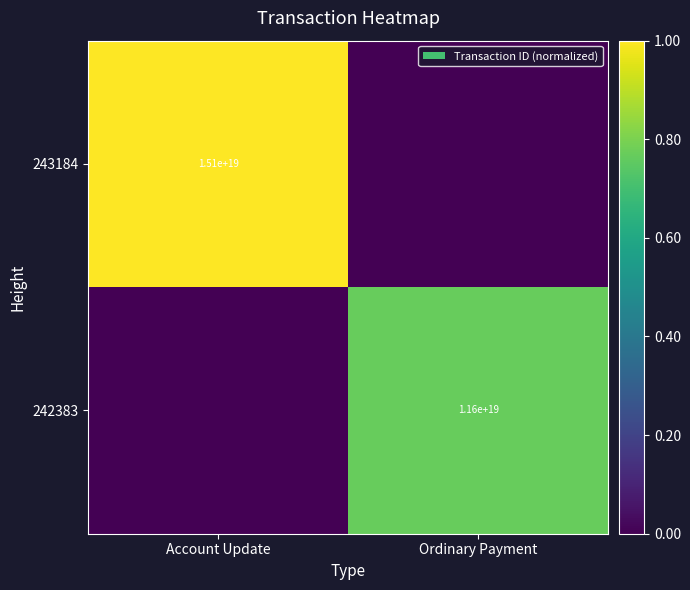

The value of 243184 at Account Update is 1.6. True or false?

False